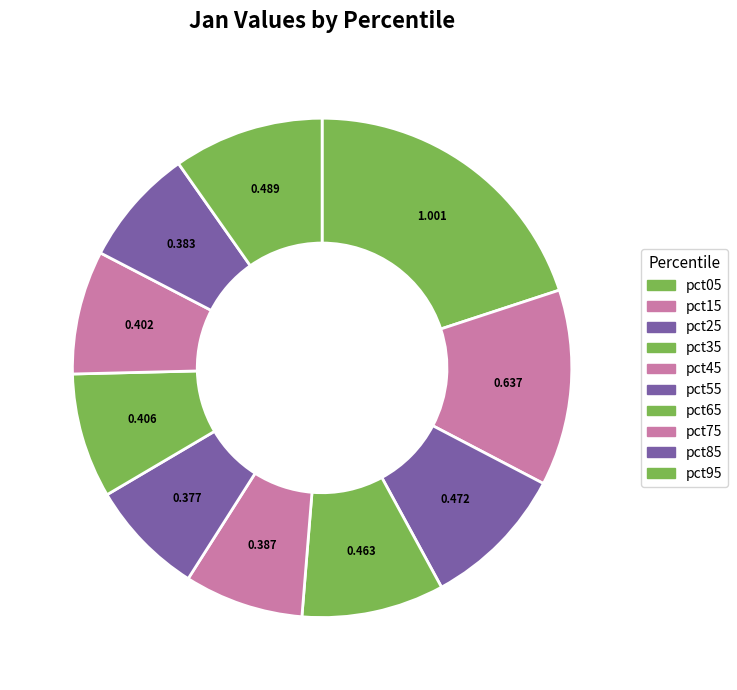

The pct15 slice represents 13% of the pie. True or false?

True